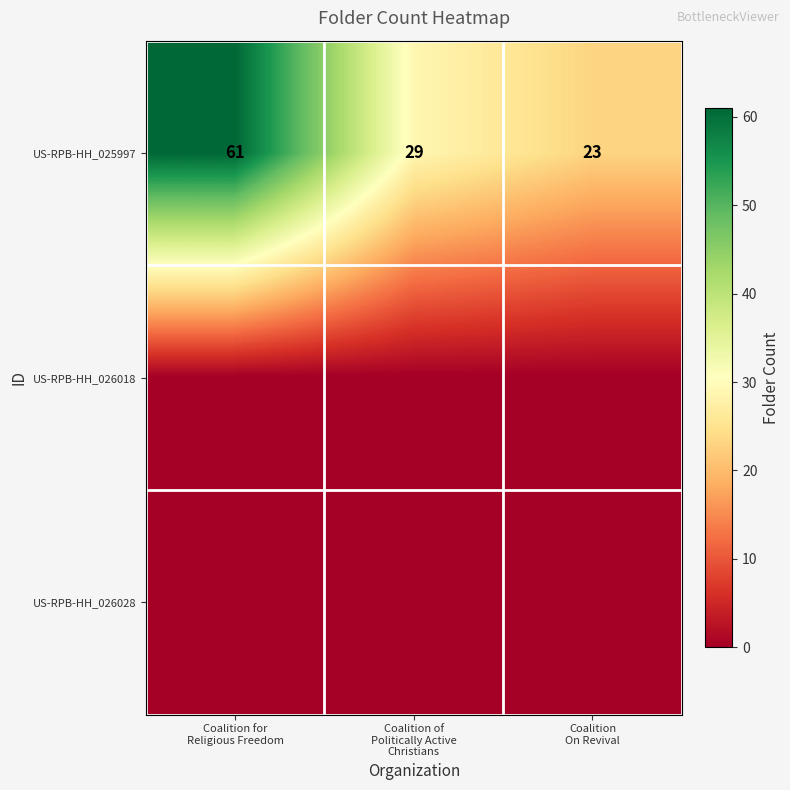

At which category is the sum across all series the highest?

Coalition for
Religious Freedom